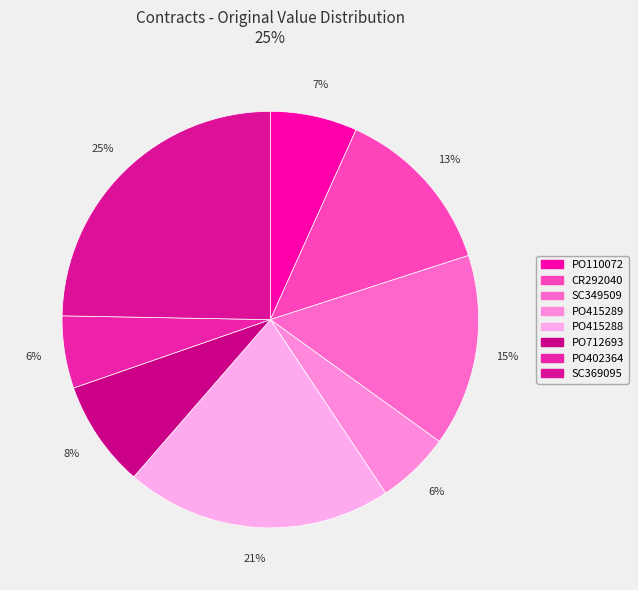

Rank the categories by value from lowest to highest.

PO402364, PO415289, PO110072, PO712693, CR292040, SC349509, PO415288, SC369095